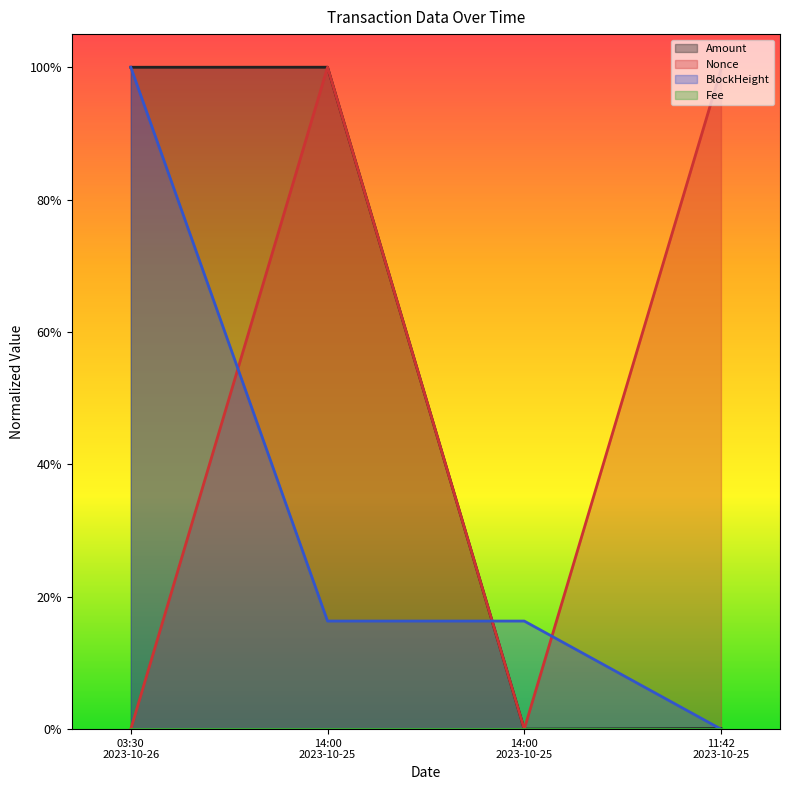

Rank the series at 11:42 2023-10-25 from lowest to highest value.

BlockHeight, Amount, Nonce